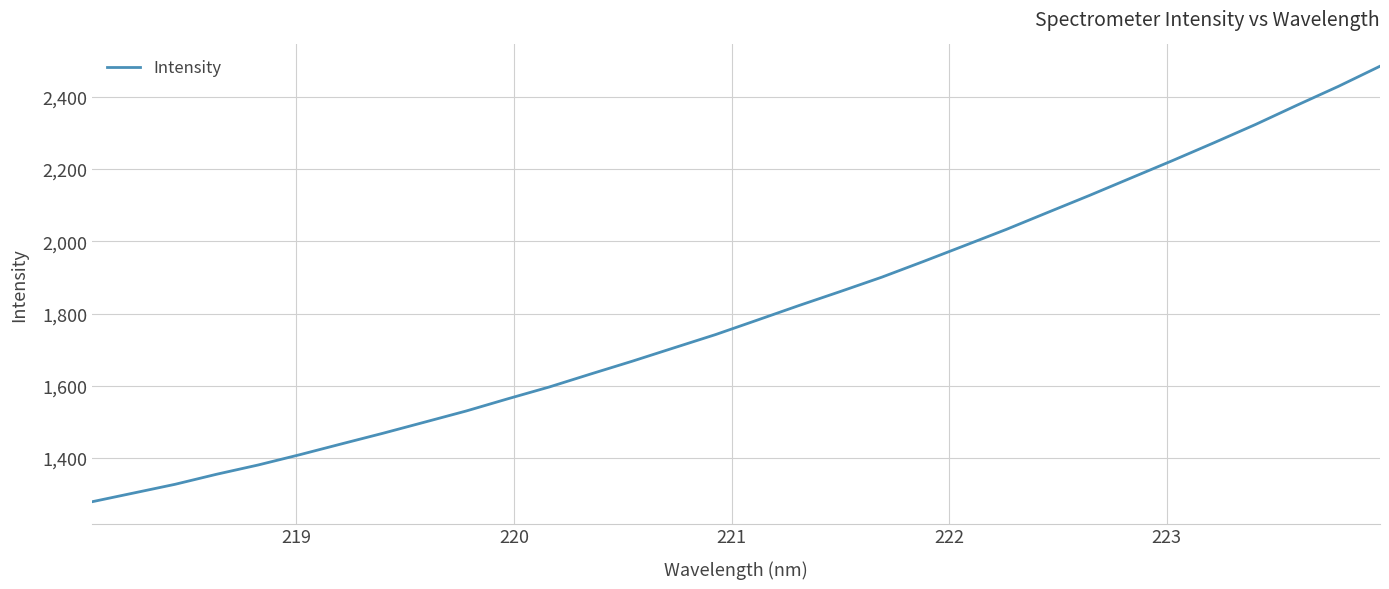

What is the maximum value shown in the chart?

2484.4